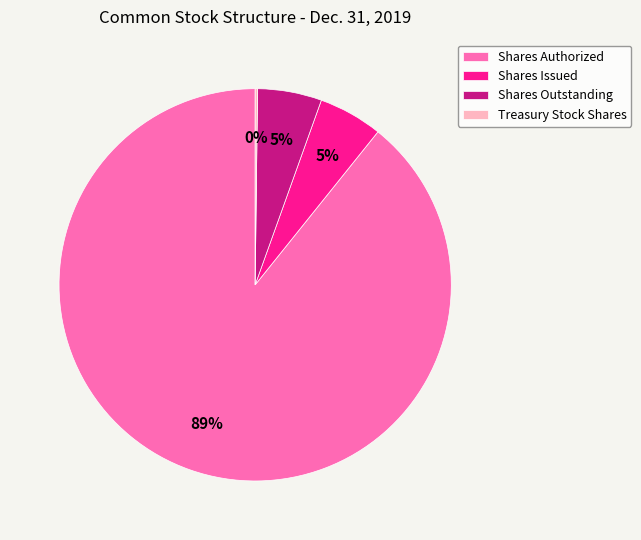

Between Shares Authorized and Shares Issued, which is larger?

Shares Authorized